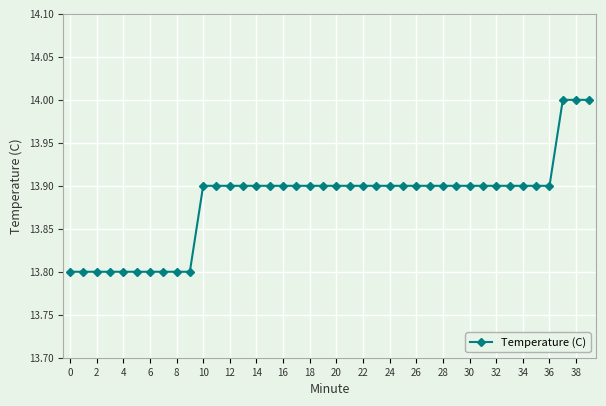

Count the values in the range 13 to 14.

40